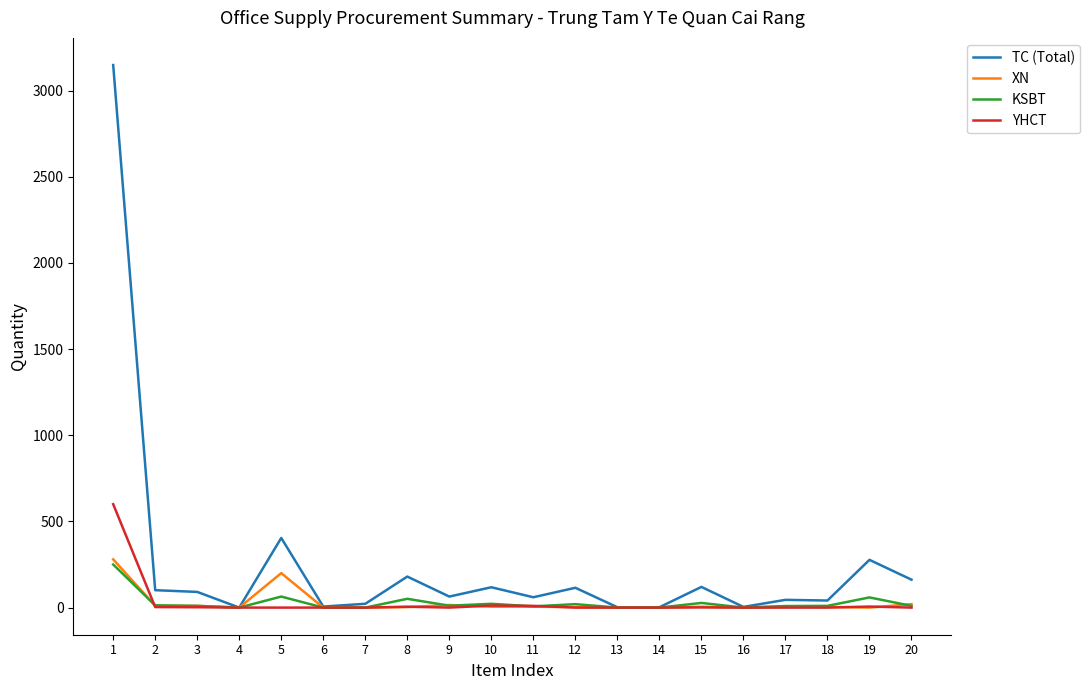

How many lines are shown in the chart?

4